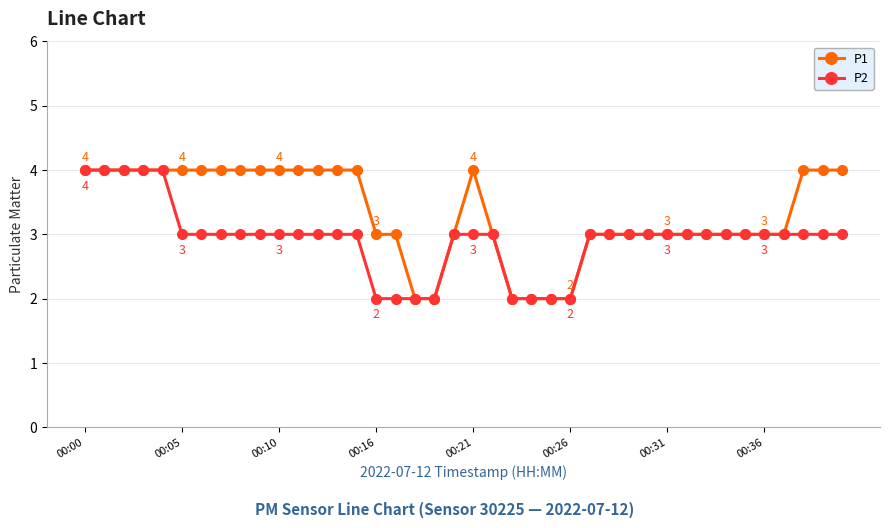

Which series has the largest total across all categories?

P1